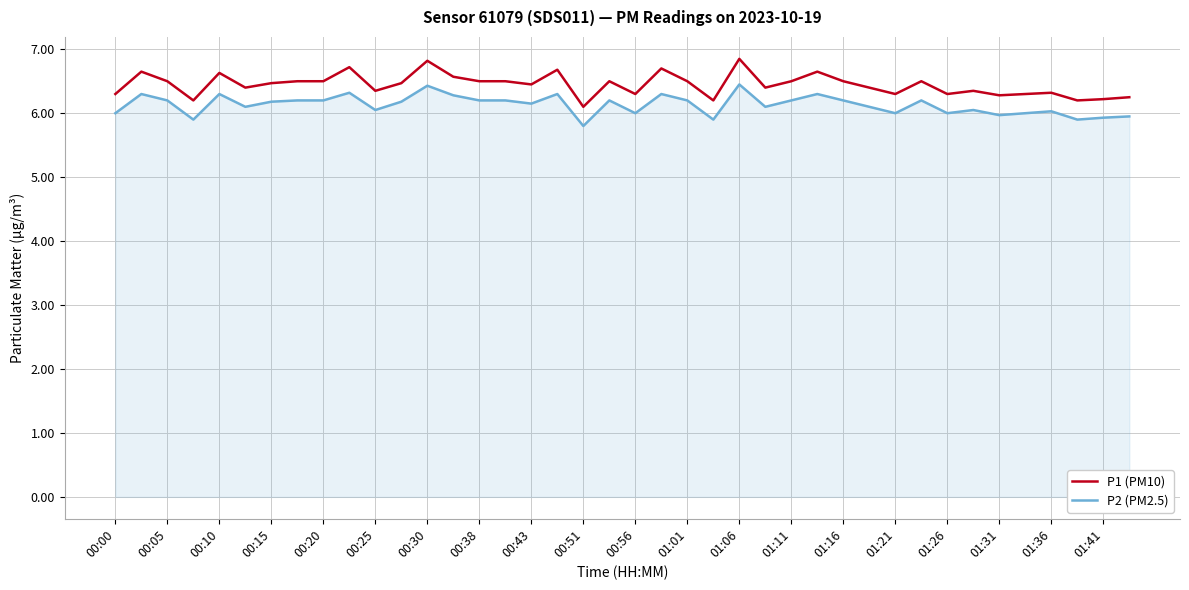

True or false: P2 (PM2.5) and P1 (PM10) intersect in this chart.

False